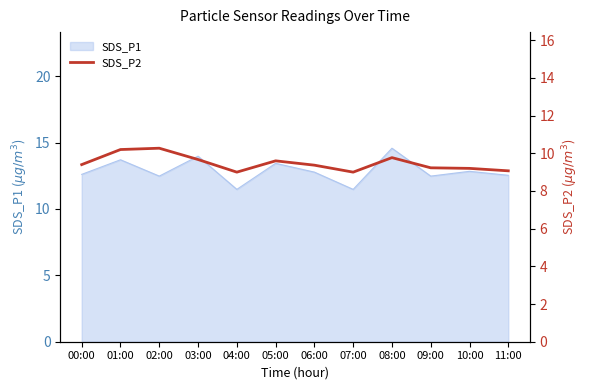

Reading right to left, transcribe all the data shown in this chart.

9.1	9.2	9.2	9.8	9.0	9.4	9.6	9.0	9.7	10.3	10.2	9.4